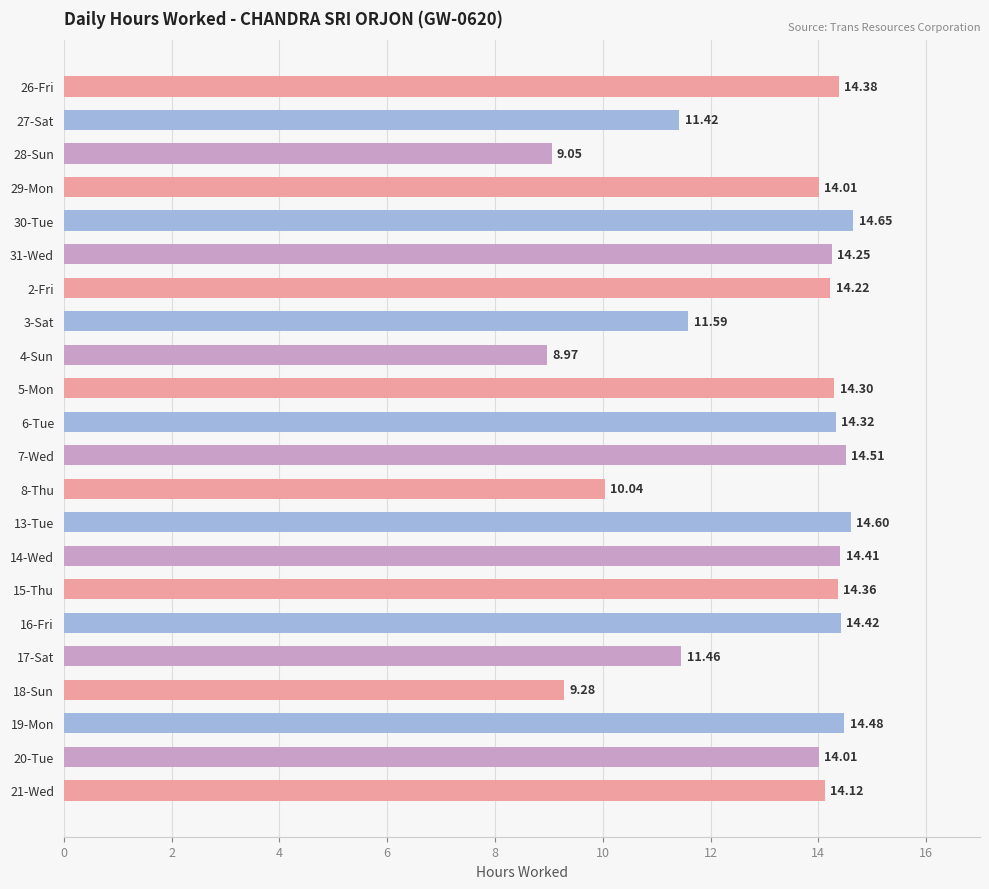

What is the difference between the maximum and minimum values?

5.7